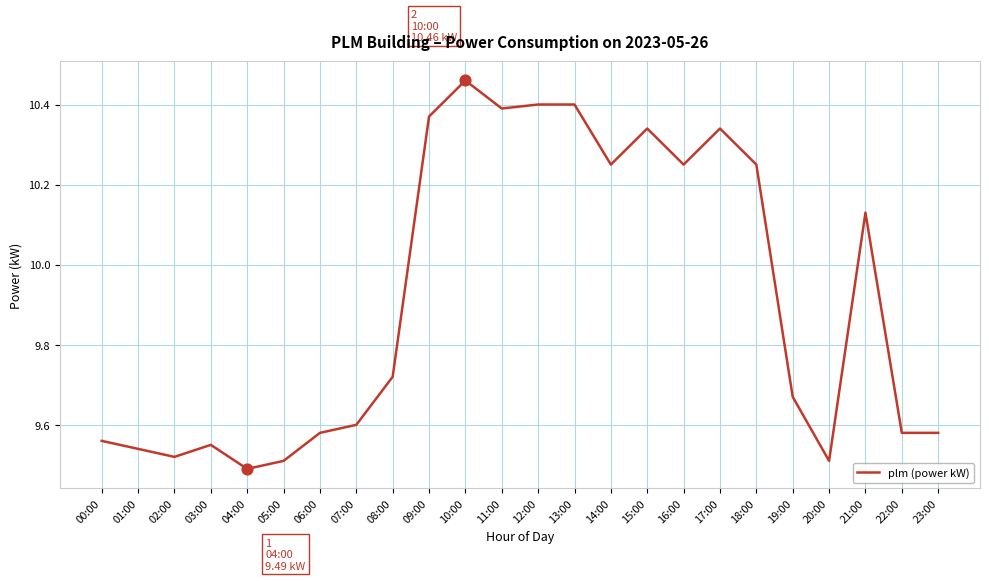

Which has a higher value, 10:00 or 01:00?

10:00